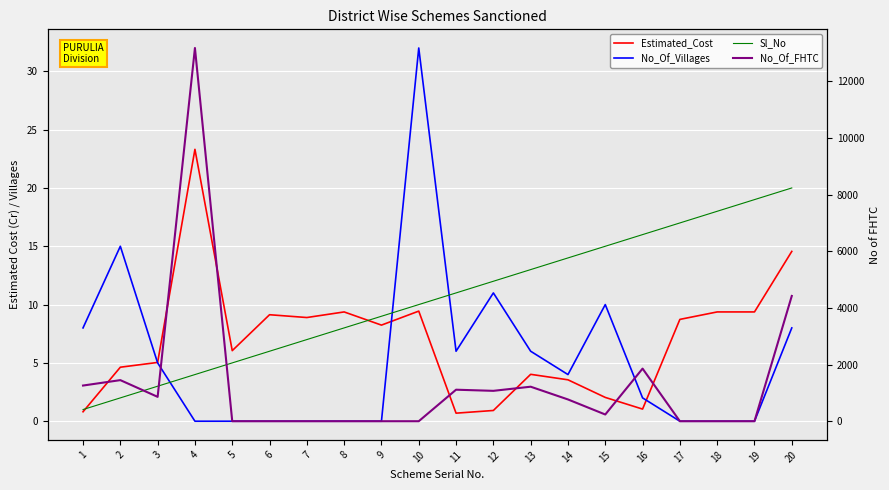

True or false: No_Of_Villages and No_Of_FHTC intersect in this chart.

True